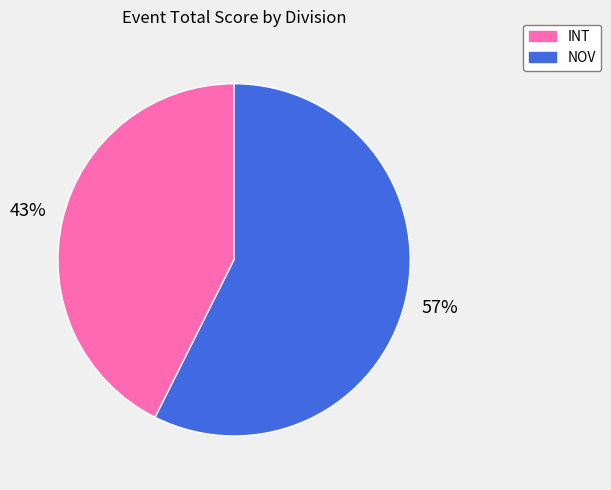

What percentage is the INT slice, to the nearest percent?

43%